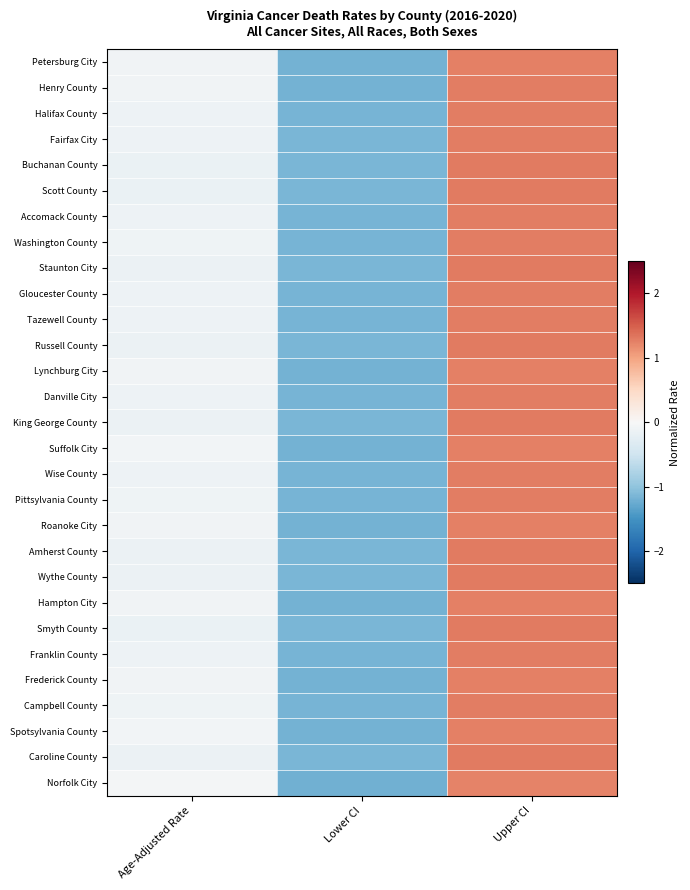

Which label corresponds to the smallest value in the chart?

Lower CI